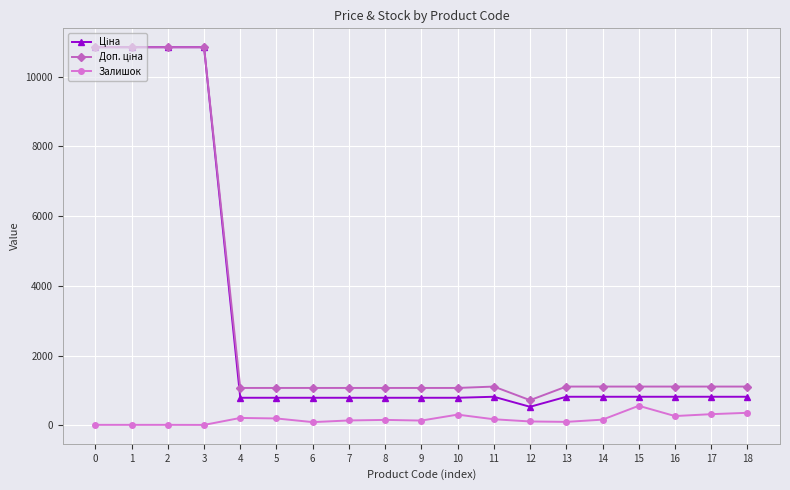

What is the total value across all series at 10?

2177.7